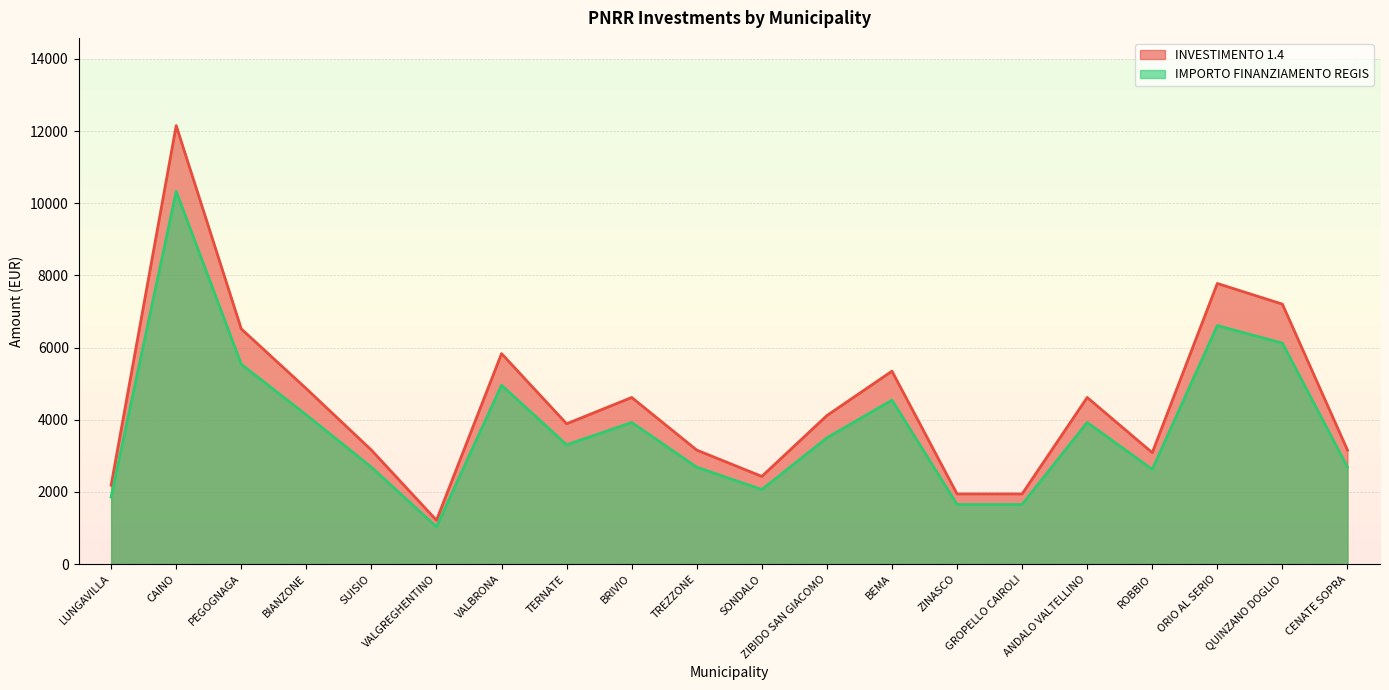

True or false: IMPORTO FINANZIAMENTO REGIS has more than 1 points higher than both neighbors.

True